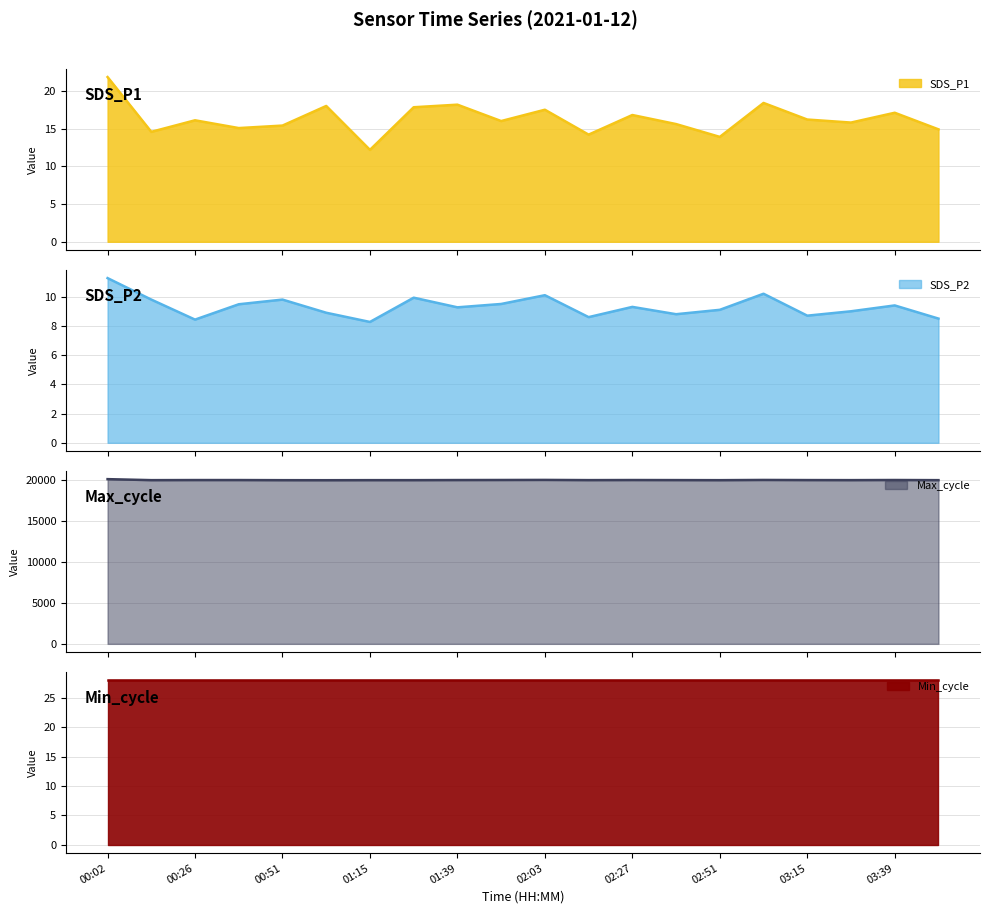

What is the difference between the second highest and second lowest values in the SDS_P1 series?

4.5